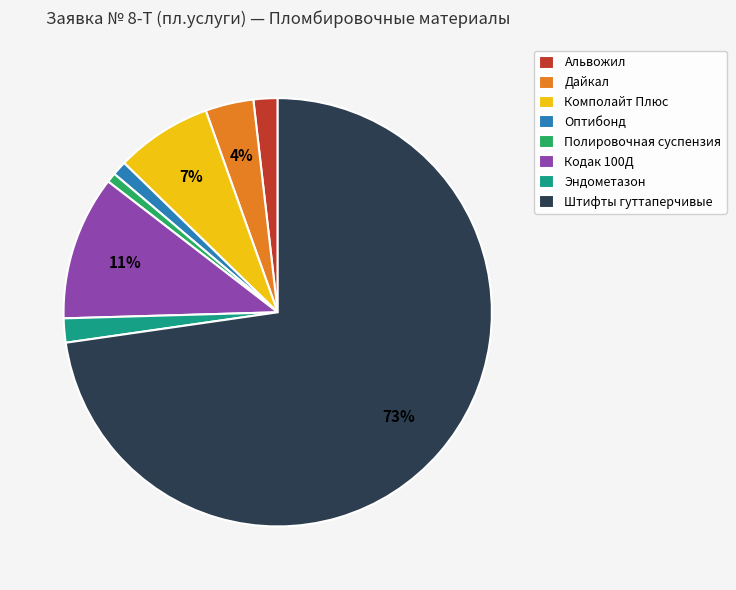

Is there any slice that represents more than half of the pie?

Yes